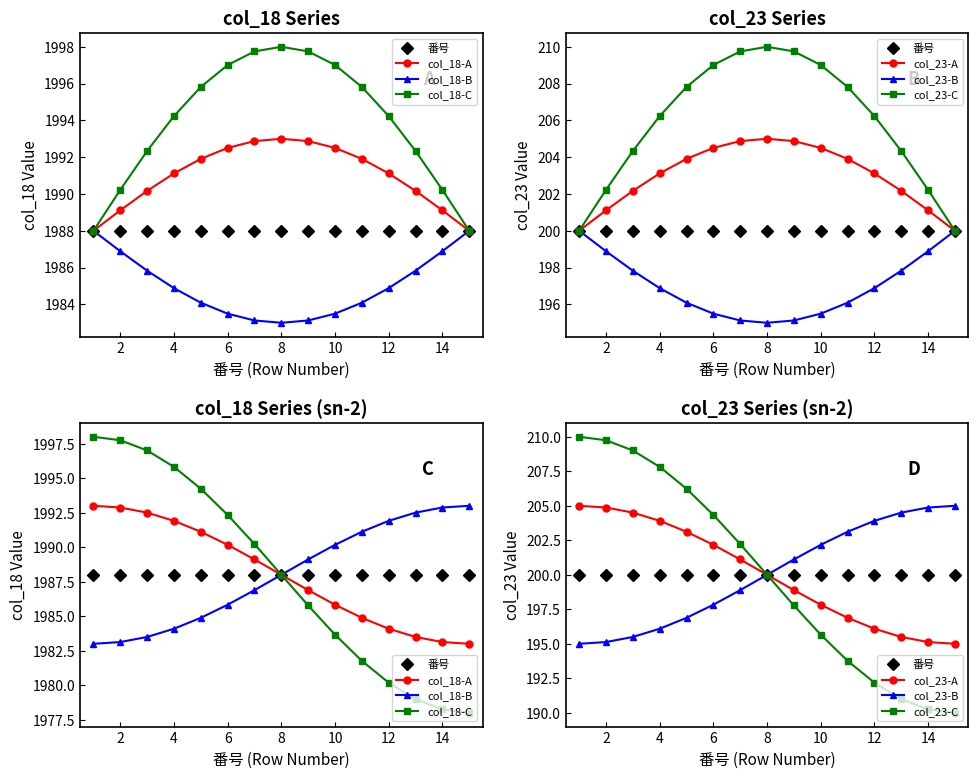

At which label does col_18 reach its minimum?

1